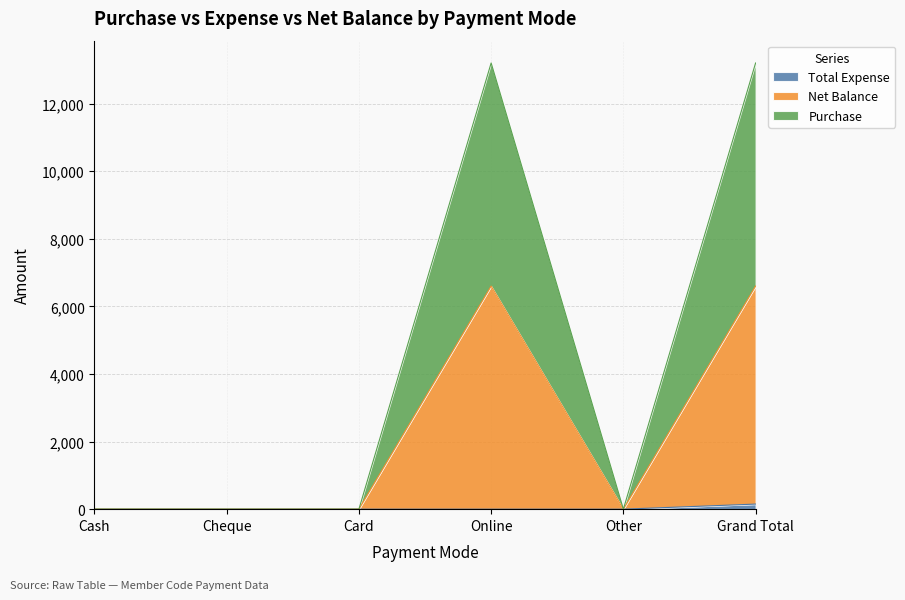

True or false: Net Balance and Purchase intersect in this chart.

False